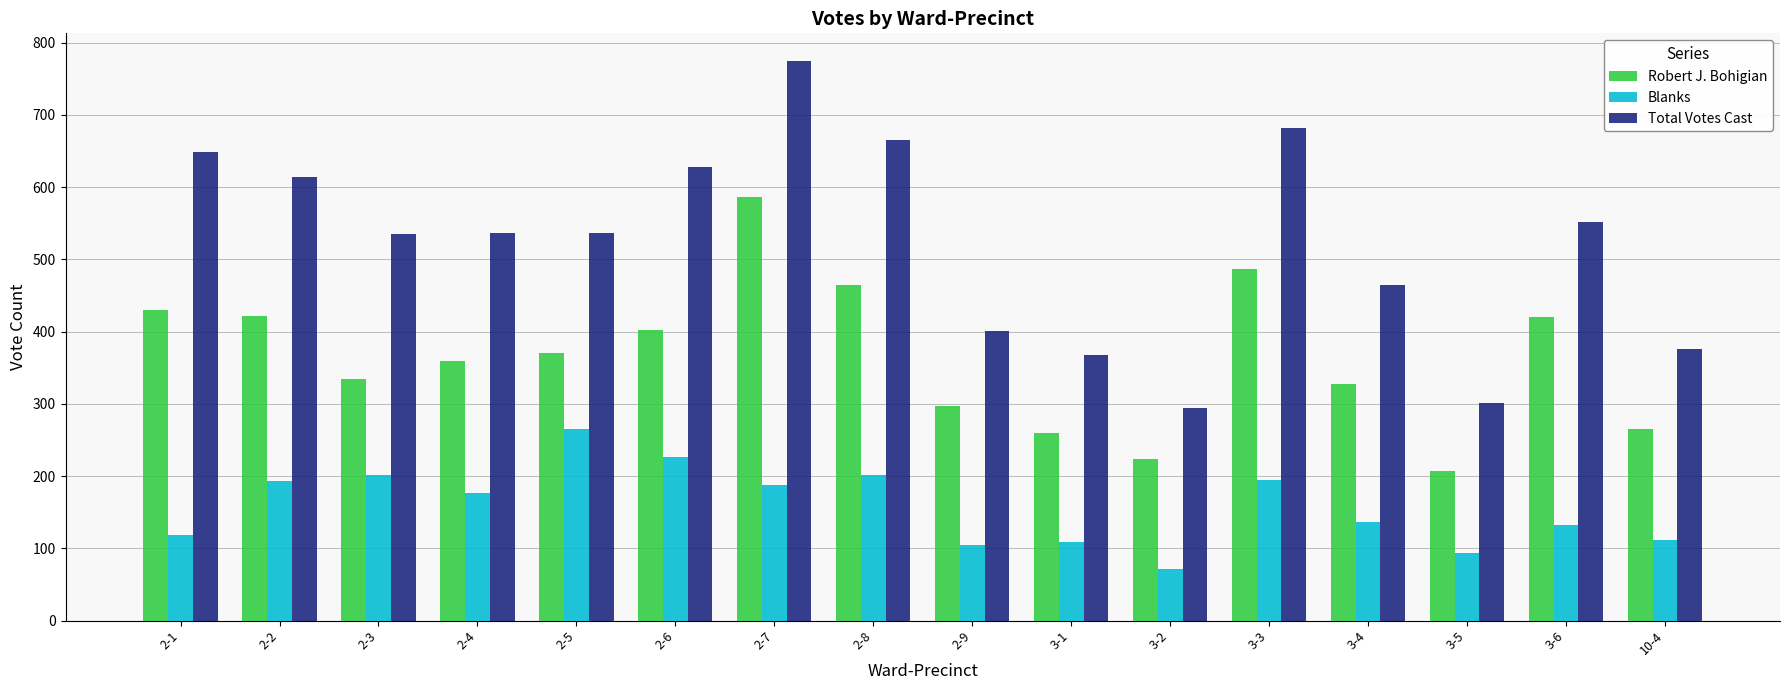

Which label corresponds to the smallest value in the chart?

3-2